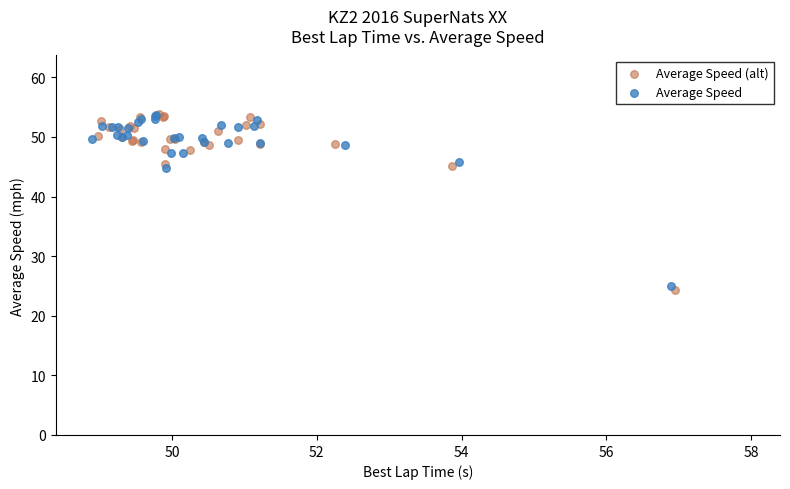

Which series contains the lowest Y value?

Average Speed (alt)